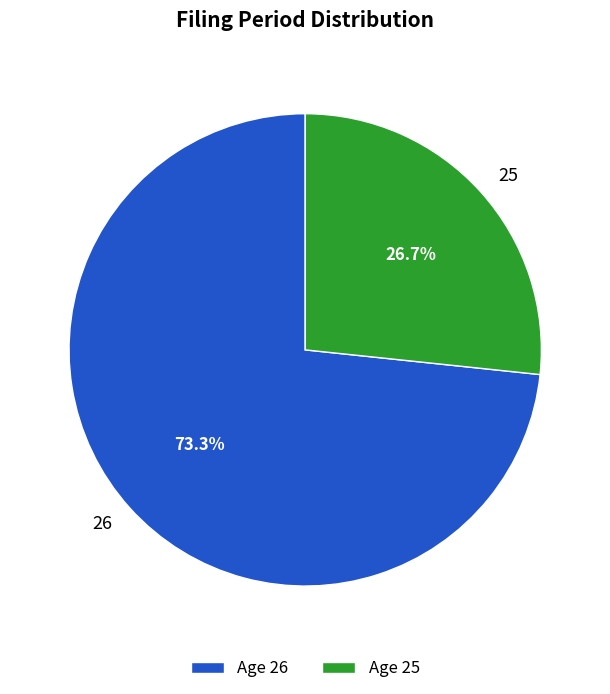

Is there a majority slice in this chart?

Yes